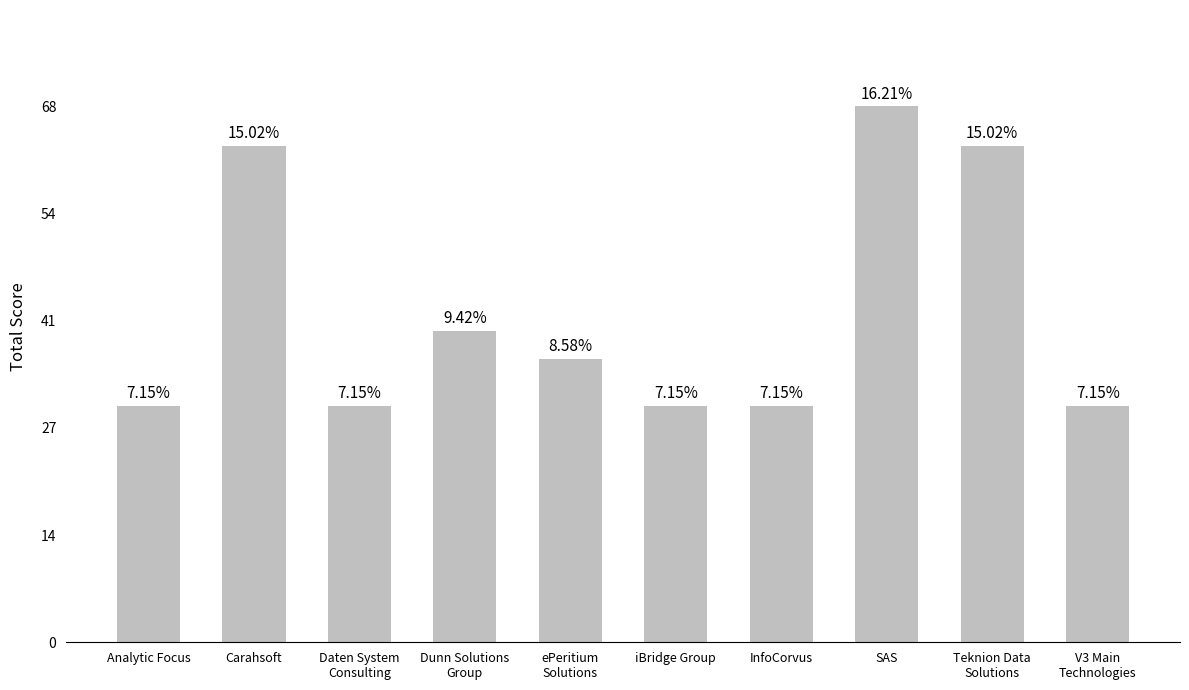

What position from the right is Dunn Solutions
Group?

7